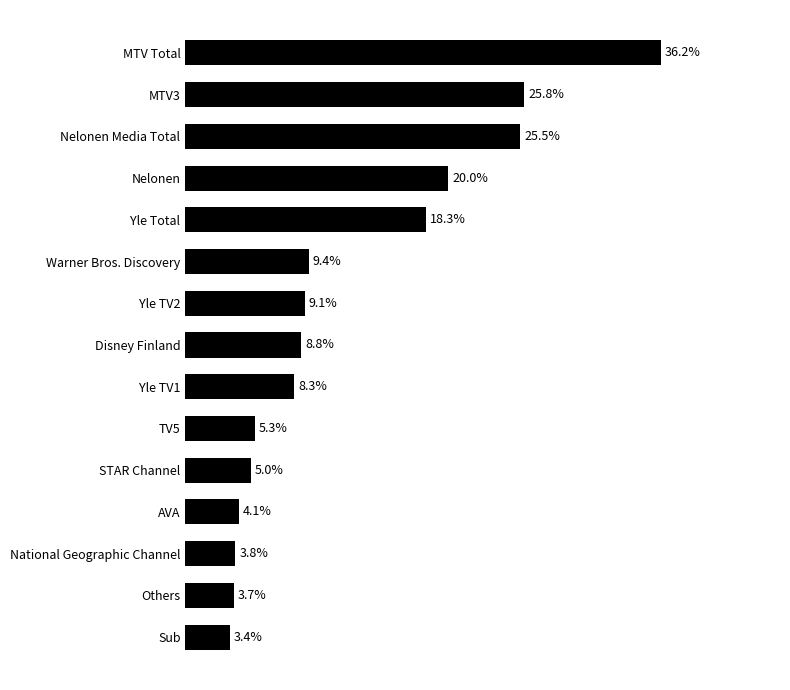

Which category has the lowest value across all series?

Sub